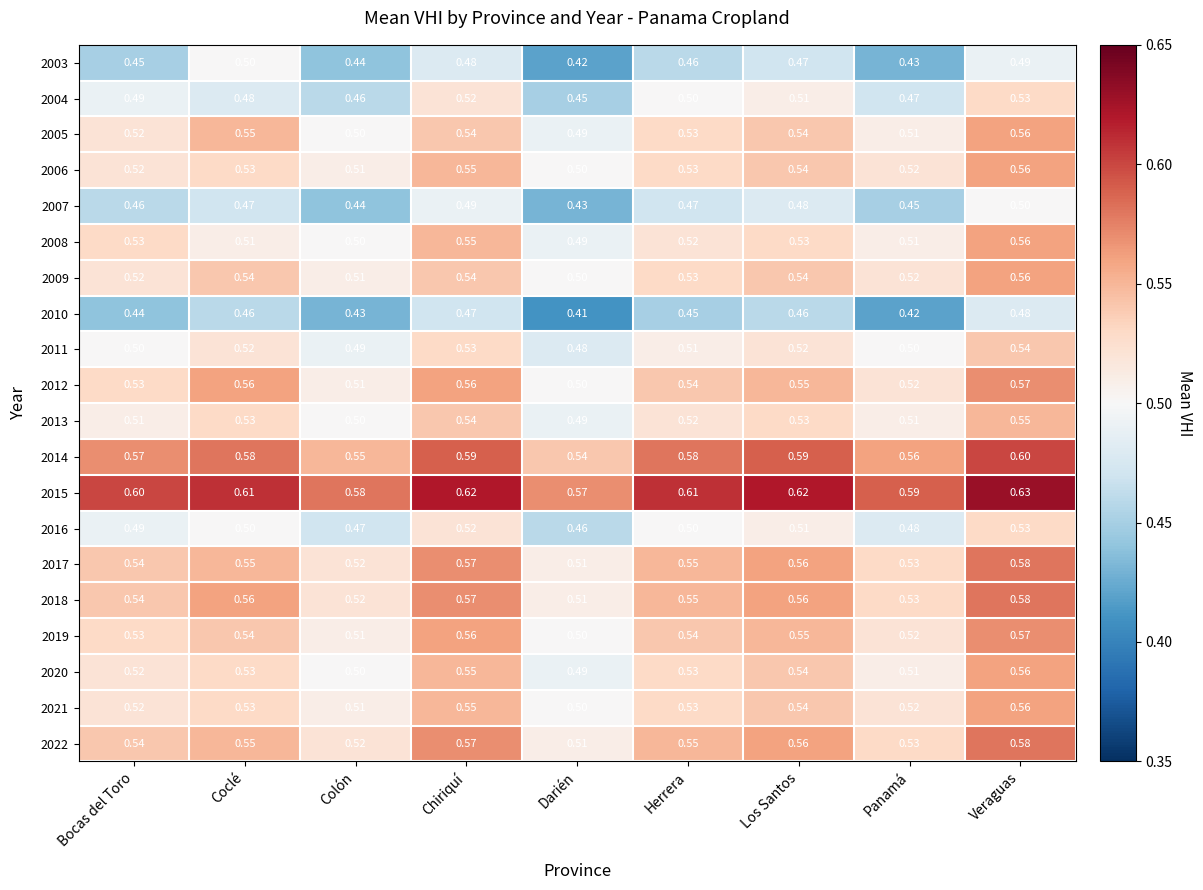

Where is 2016 nearest to the value 0?

Darién